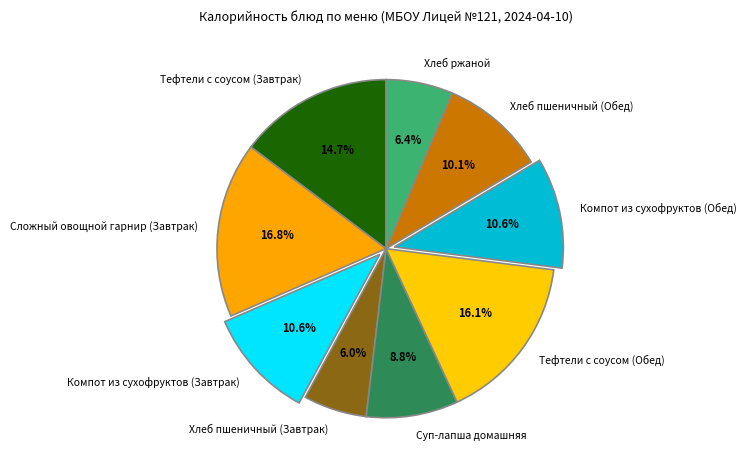

Approximately how many times larger is the value at Компот из сухофруктов (Завтрак) compared to Компот из сухофруктов (Обед)?

1.0